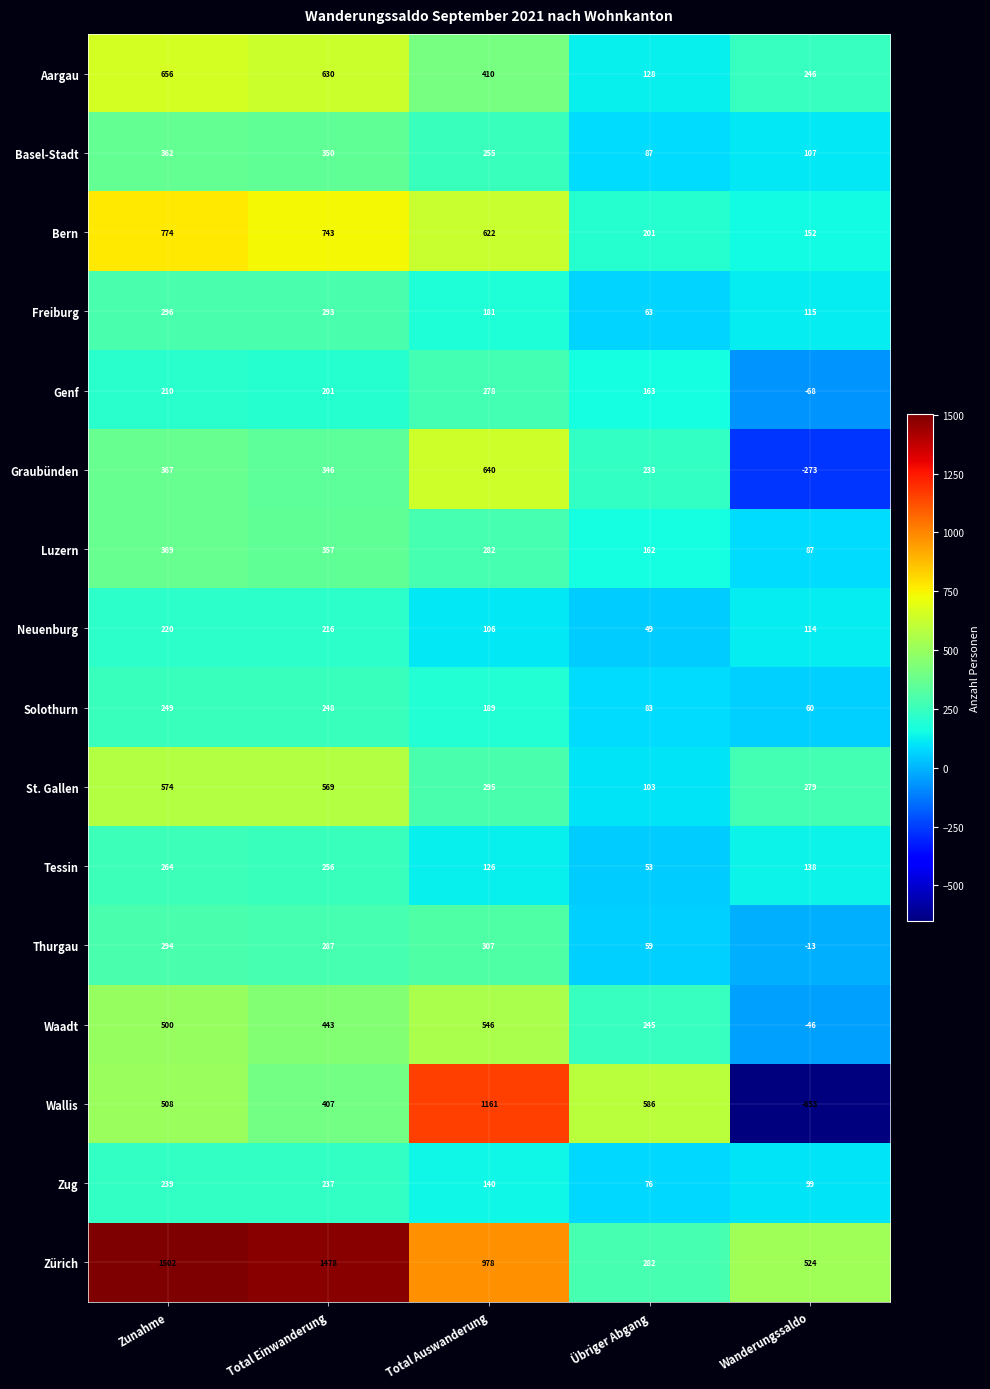

What is the sum of the Solothurn values at Total Einwanderung and Zunahme?

497